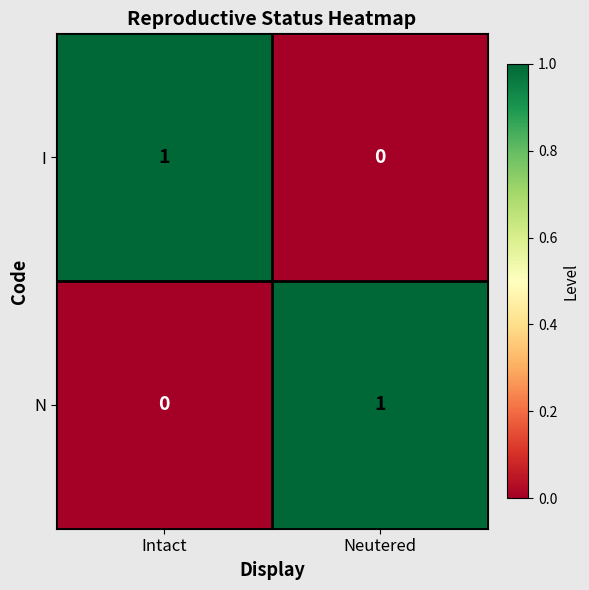

Rank the series at Intact from lowest to highest value.

N, I